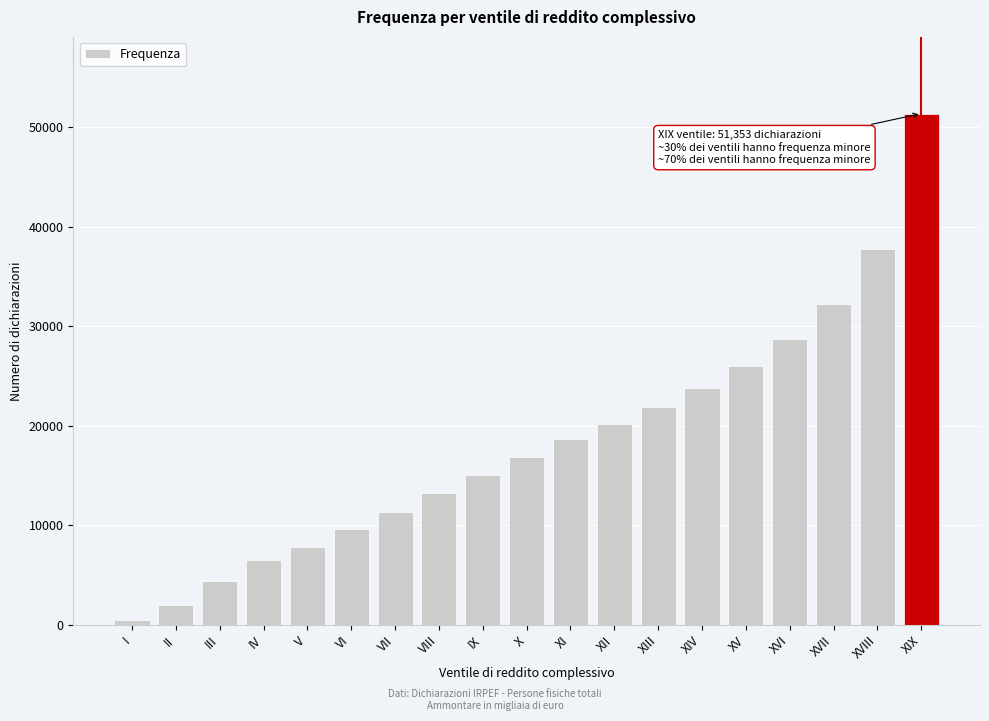

Reading left to right, extract all data points from this chart.

450	1955	4434	6524	7800	9636	11344	13187	15031	16851	18624	20207	21917	23803	26038	28720	32206	37736	51353